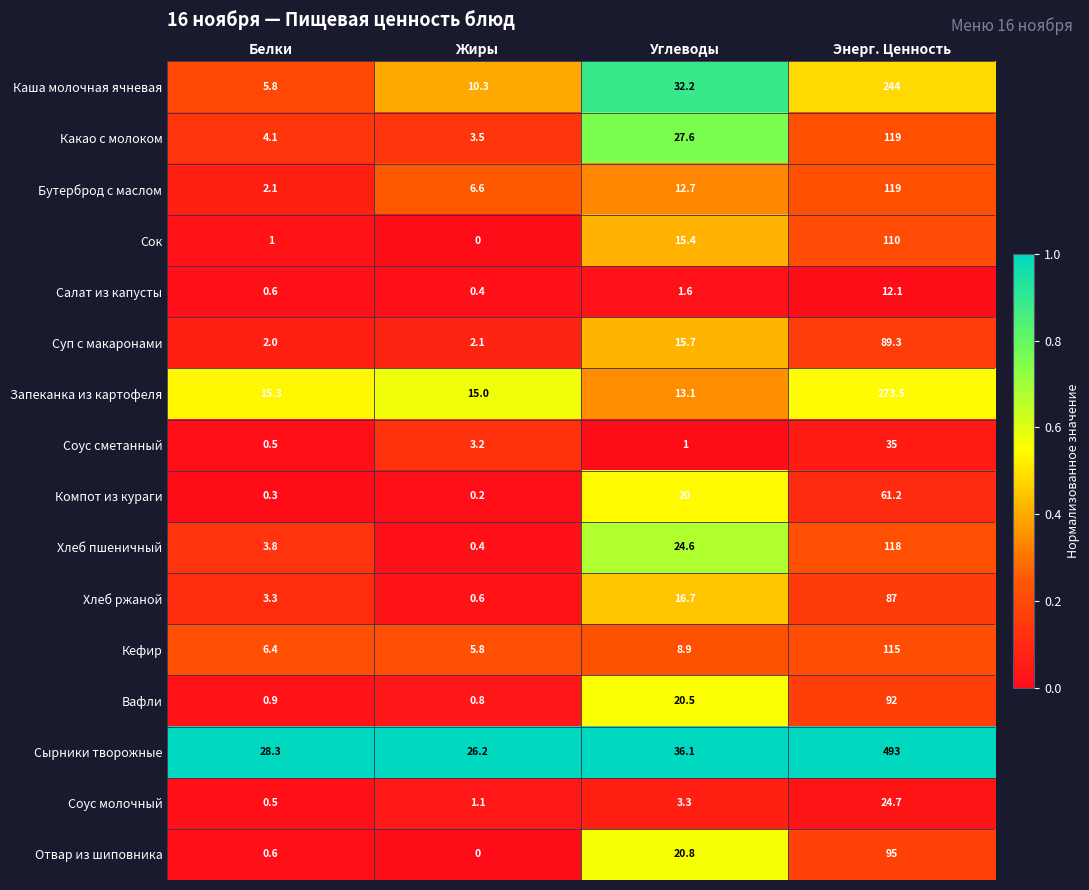

List the labels in order of Салат из капусты value, smallest first.

Жиры, Белки, Углеводы, Энерг. Ценность